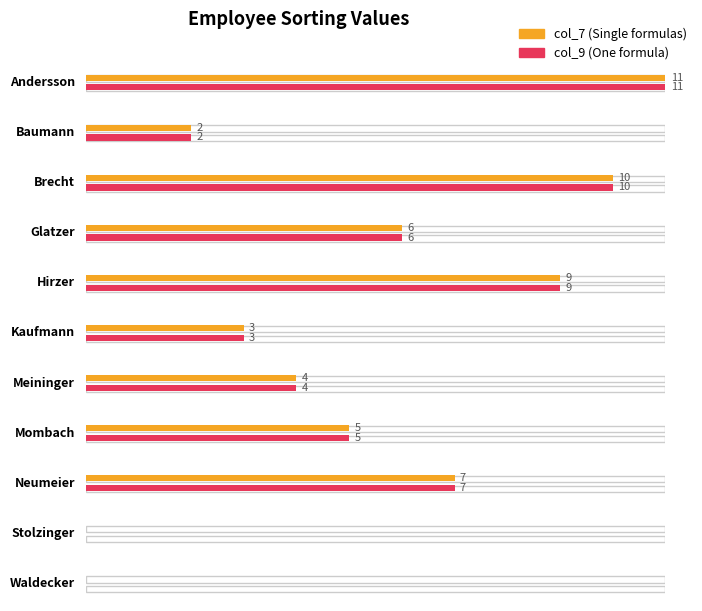

At which label is col_7 closest to 5?

Mombach